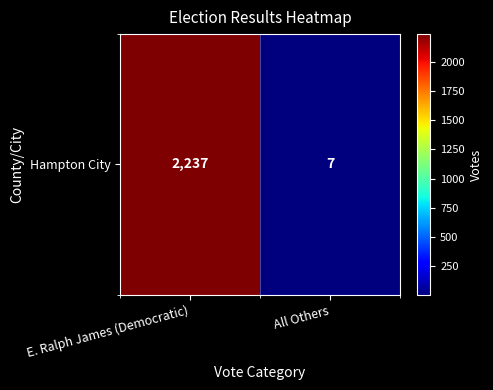

What is the sum of the values at All Others and E. Ralph James (Democratic)?

2244